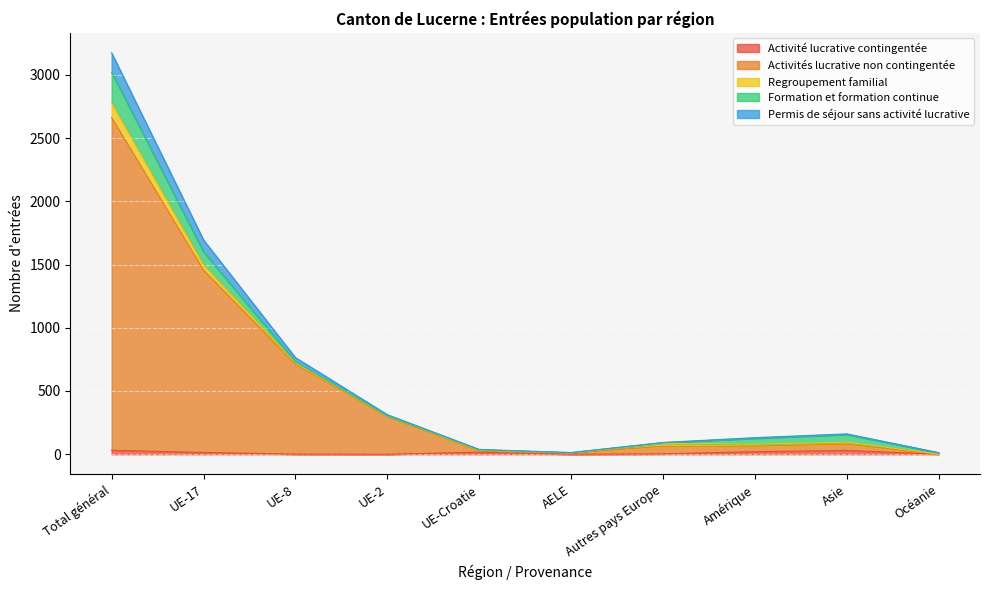

How many interior local peaks does the Permis de séjour sans activité lucrative series have?

1